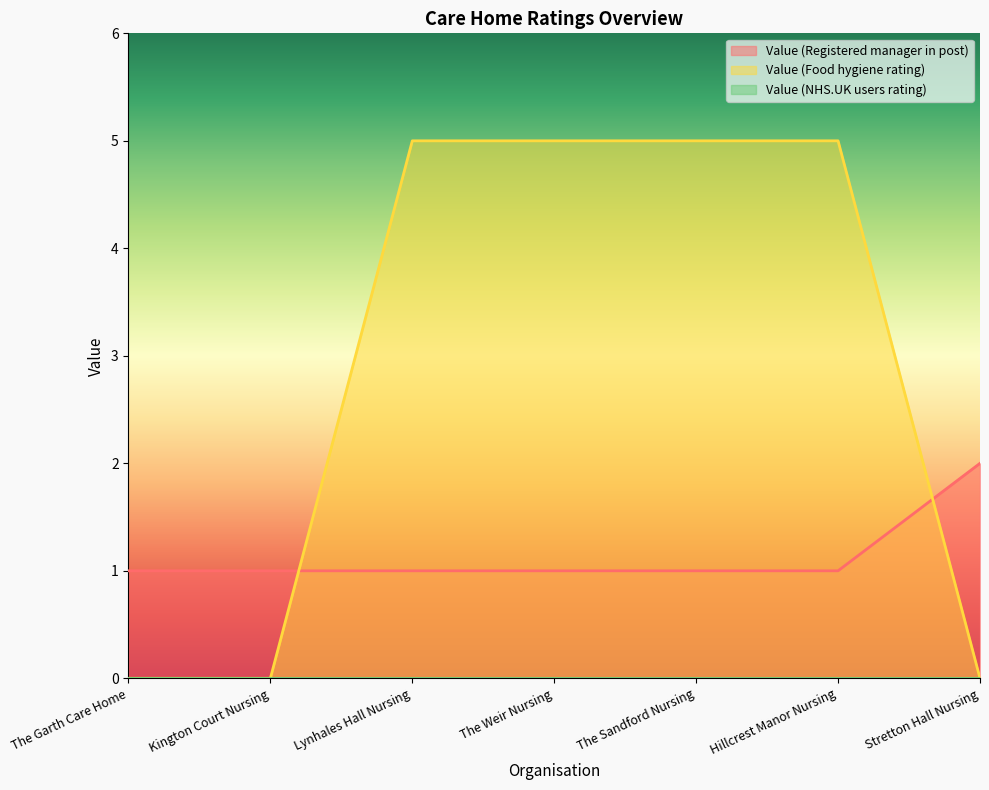

Reading right to left, transcribe all the data shown in this chart.

Value (Registered manager in post): Stretton Hall Nursing=2	Hillcrest Manor Nursing=1	The Sandford Nursing=1	The Weir Nursing=1	Lynhales Hall Nursing=1	Kington Court Nursing=1	The Garth Care Home=1
Value (Food hygiene rating): Stretton Hall Nursing=0	Hillcrest Manor Nursing=5	The Sandford Nursing=5	The Weir Nursing=5	Lynhales Hall Nursing=5	Kington Court Nursing=0	The Garth Care Home=0